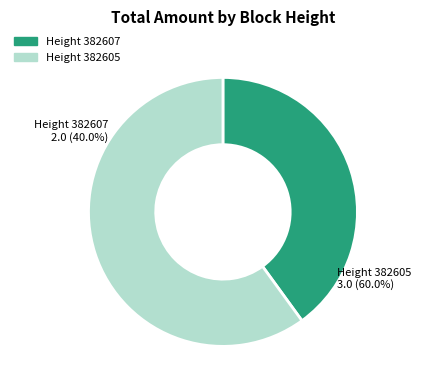

The 382607 slice represents 40% of the pie. True or false?

True